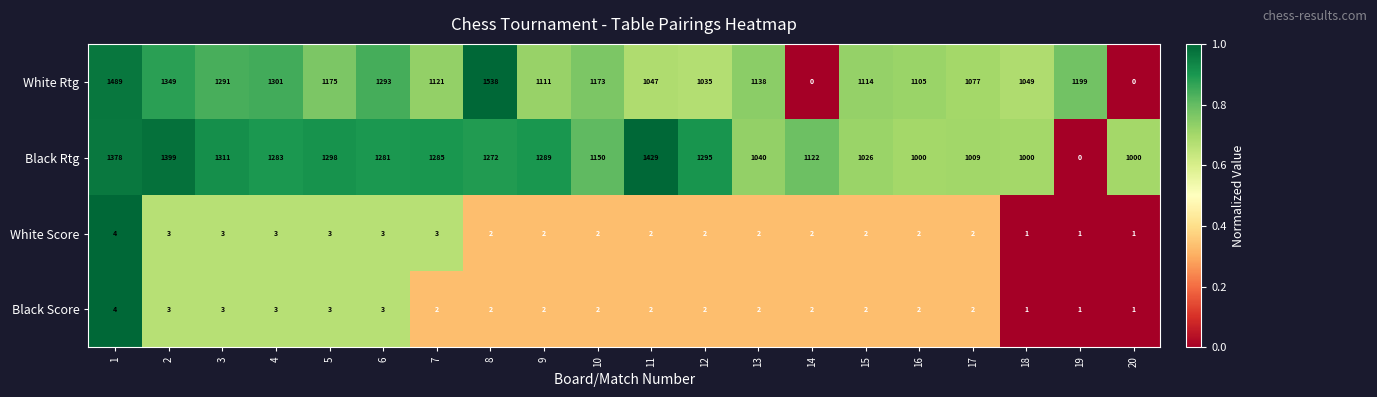

Which series has the largest total across all categories?

Black Rtg